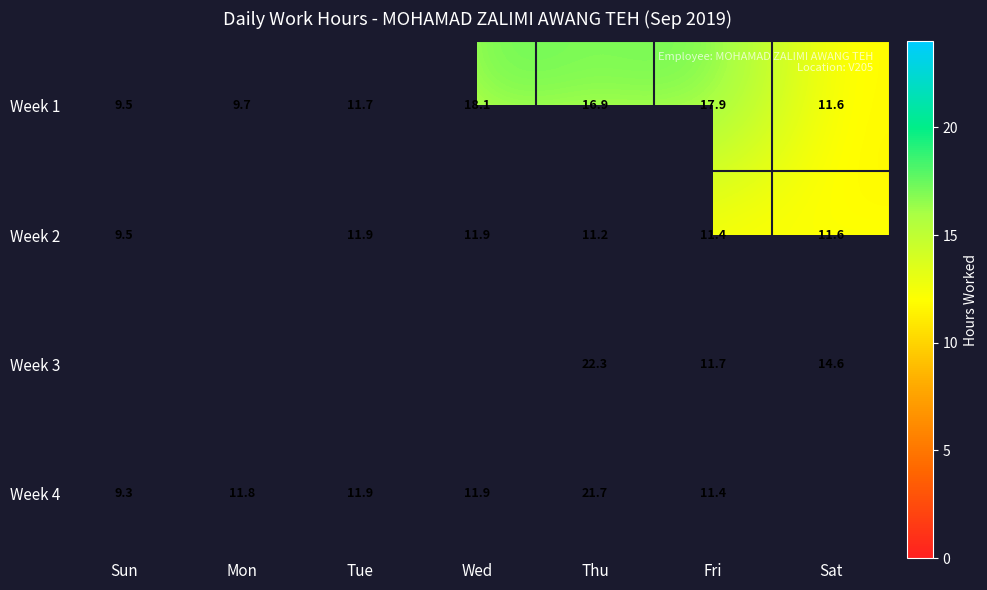

How many data points in Week 1 are above 11?

5